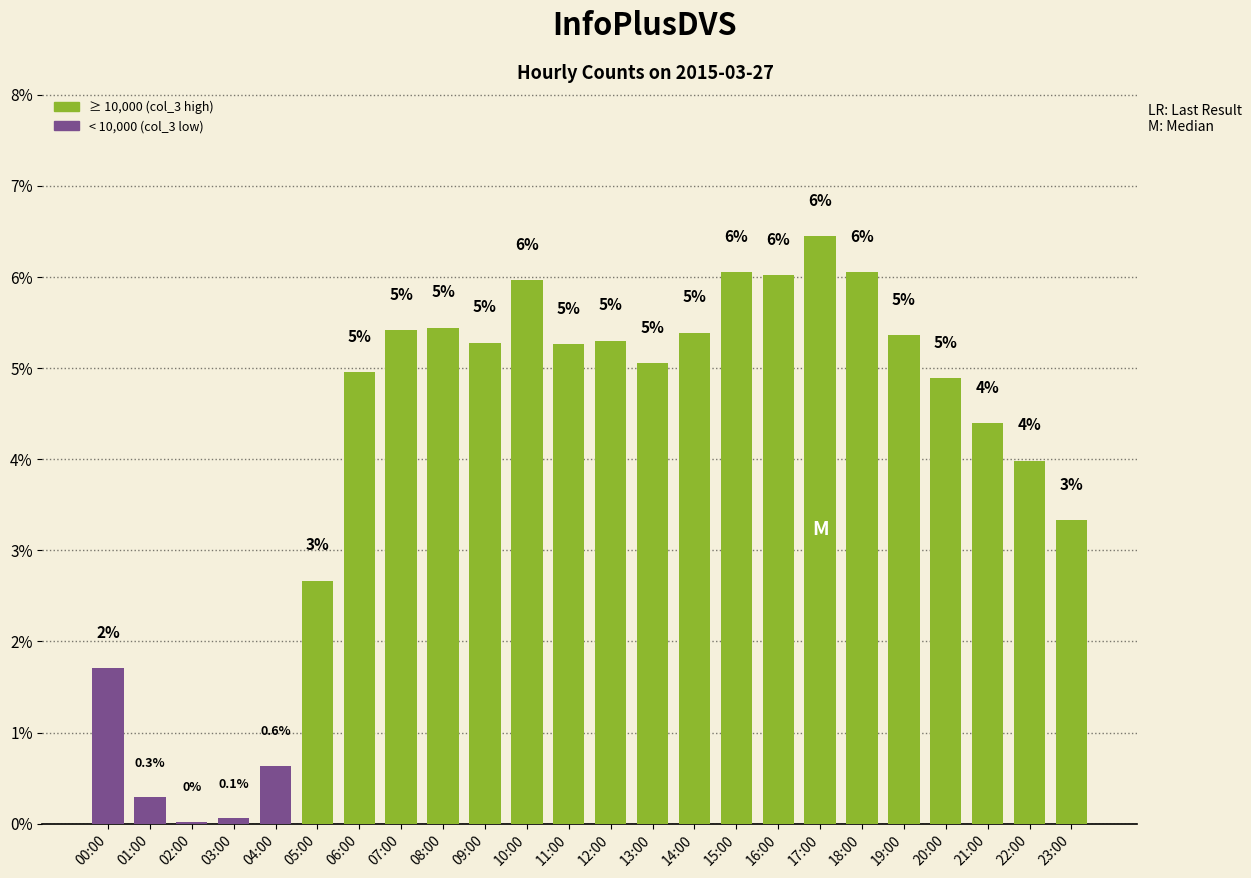

Which label corresponds to the largest value in the chart?

17:00